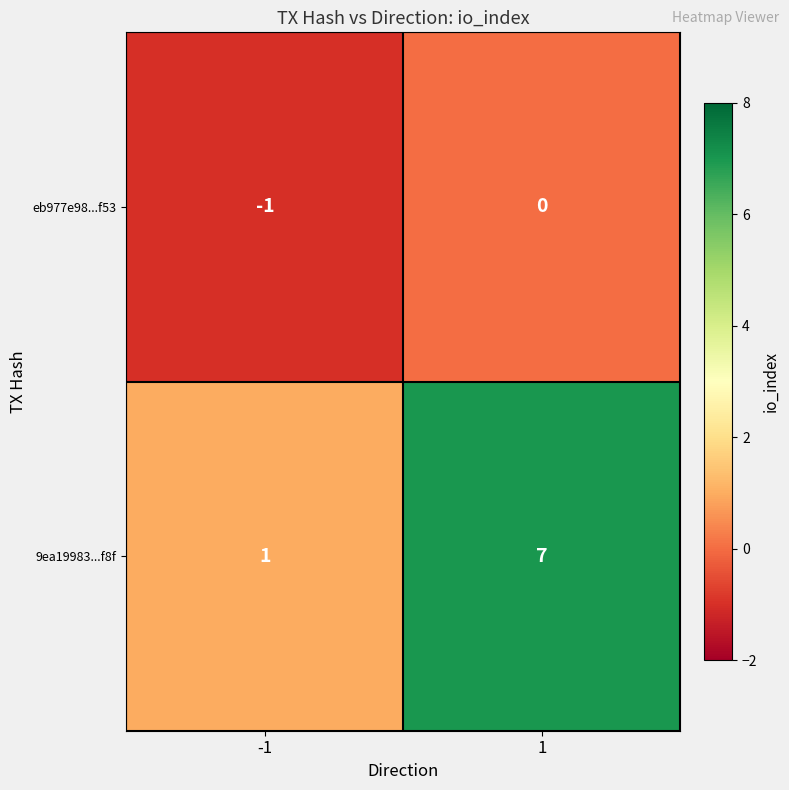

What is the sum of all 9ea19983...f8f values?

8